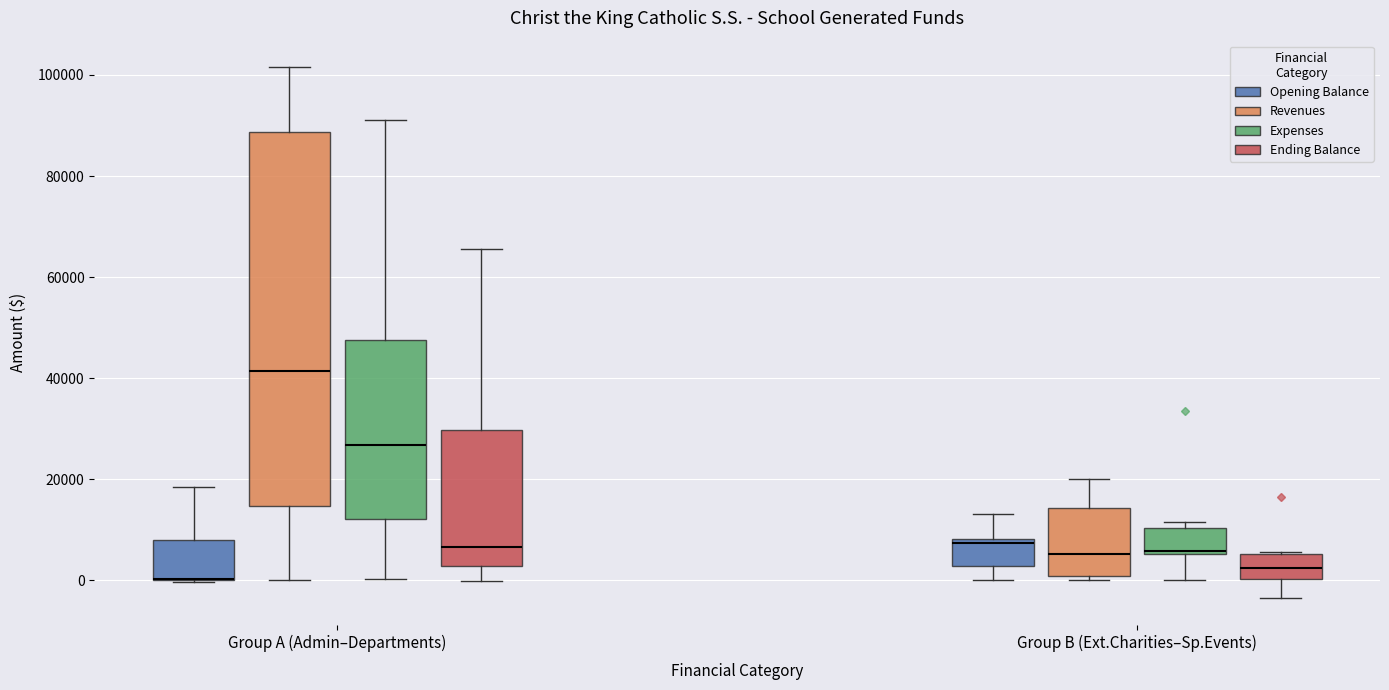

Reading left to right, transcribe this box plot: for each box, give where its median line is, the range the box spans, and where its two whiskers end, as read against the y-axis. The values are not printed on the chart, so give them approximately, as read against the axis.

Group A (Admin–Departments) (Opening Balance): median 0 (drawn on the box's lower edge), box 0 to 8000, whiskers 0 to 18000
Group A (Admin–Departments) (Revenues): median 42000, box 14000 to 88000, whiskers 0 to 102000
Group A (Admin–Departments) (Expenses): median 26000, box 12000 to 48000, whiskers 0 to 92000
Group A (Admin–Departments) (Ending Balance): median 6000, box 2000 to 30000, whiskers 0 to 66000
Group B (Ext.Charities–Sp.Events) (Opening Balance): median 8000 (just below the box's upper edge), box 2000 to 8000, whiskers 0 to 14000
Group B (Ext.Charities–Sp.Events) (Revenues): median 6000, box 0 to 14000, whiskers 0 (just below the box's lower edge) to 20000
Group B (Ext.Charities–Sp.Events) (Expenses): median 6000 (just above the box's lower edge), box 6000 to 10000, whiskers 0 to 12000
Group B (Ext.Charities–Sp.Events) (Ending Balance): median 2000, box 0 to 6000, whiskers -4000 to 6000